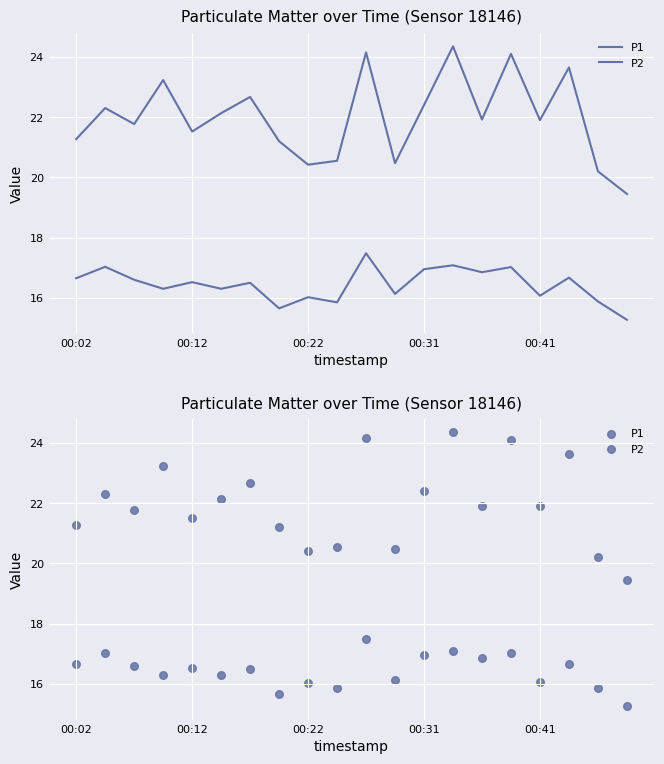

Is the value of P2 at 13 greater than the value of P1 at 9?

No